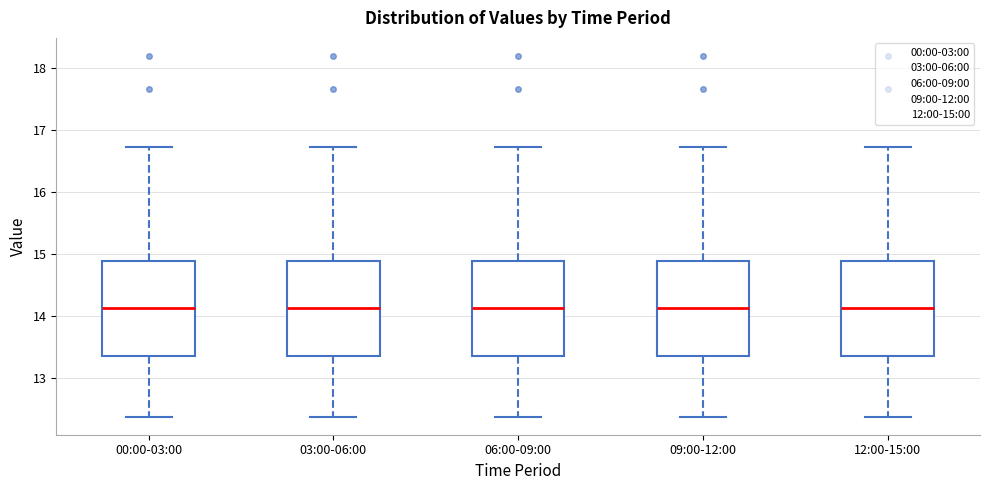

Where is the lower edge of the box for 03:00-06:00 on the y-axis? The values are not printed on the chart, so give them approximately, as read against the axis.

13.4